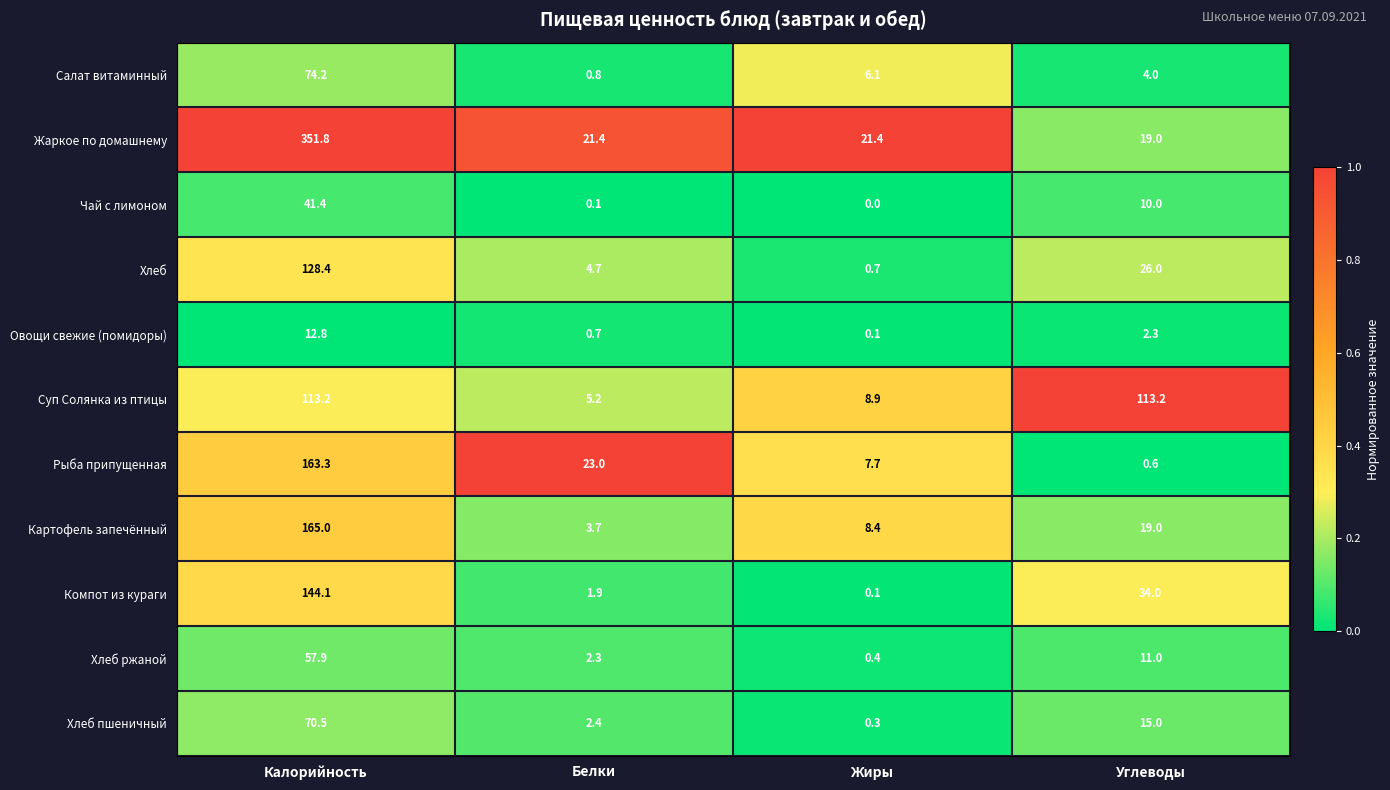

At which label does Картофель запечённый first exceed 19?

Калорийность